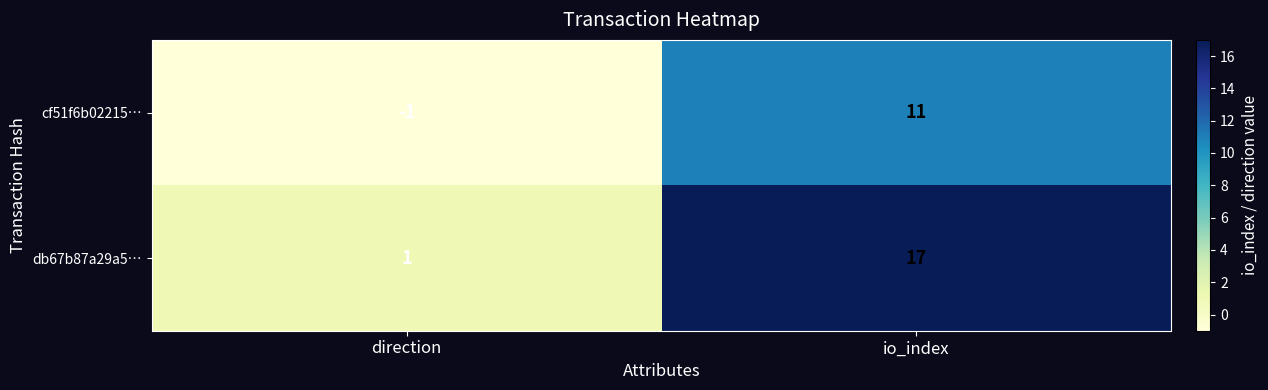

Reading left to right, list all the values displayed in this chart.

cf51f6b02215…: -1	11
db67b87a29a5…: 1	17